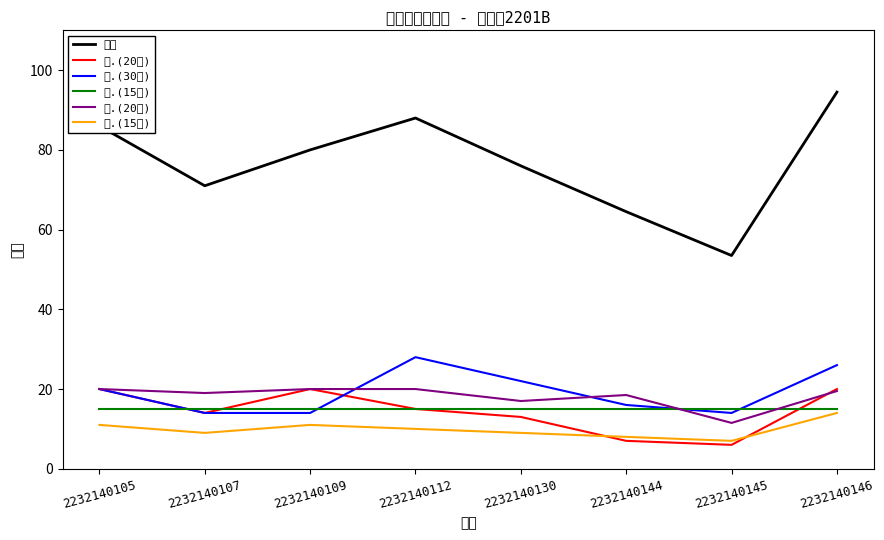

Rank the categories by 总分 value from highest to lowest.

2232140146, 2232140112, 2232140105, 2232140109, 2232140130, 2232140107, 2232140144, 2232140145